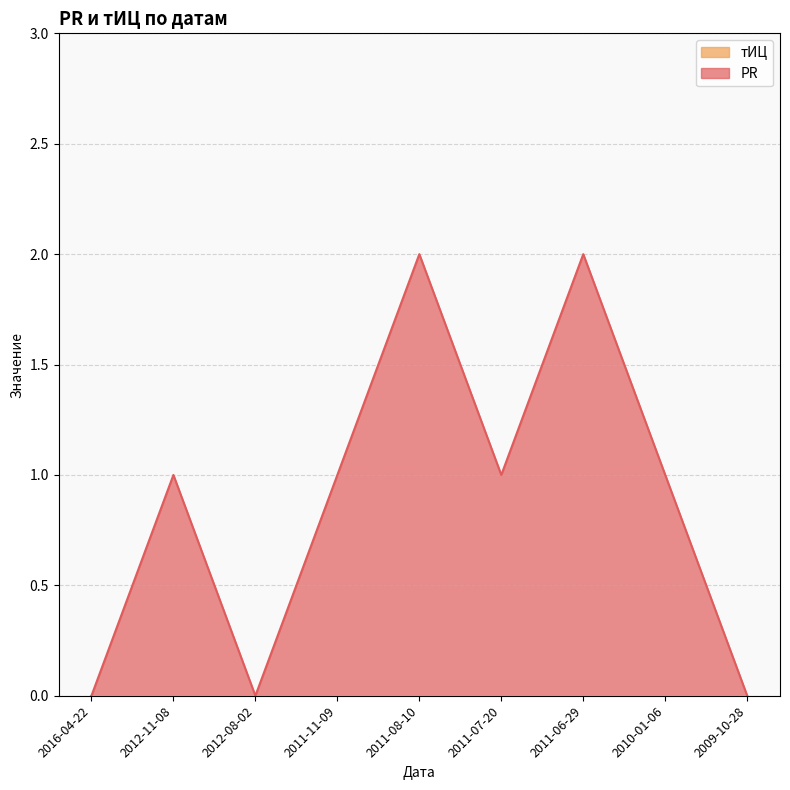

What is the label of the 6th point from the left?

2011-07-20